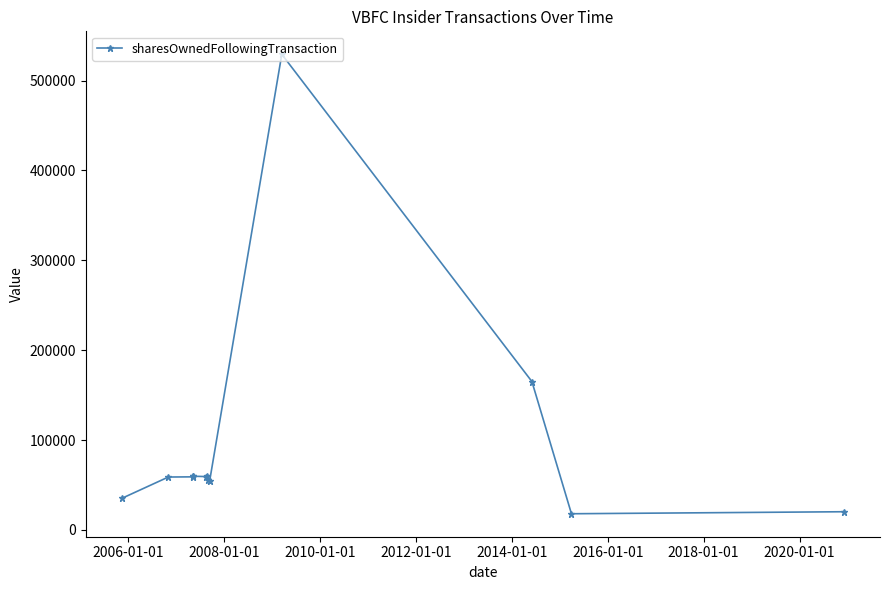

How many distinct data groups are displayed?

1